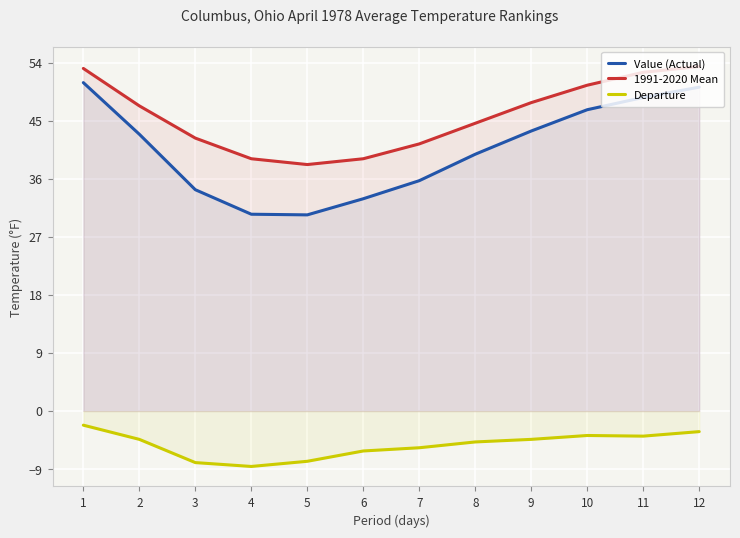

True or false: Departure and Value (Actual) intersect in this chart.

False